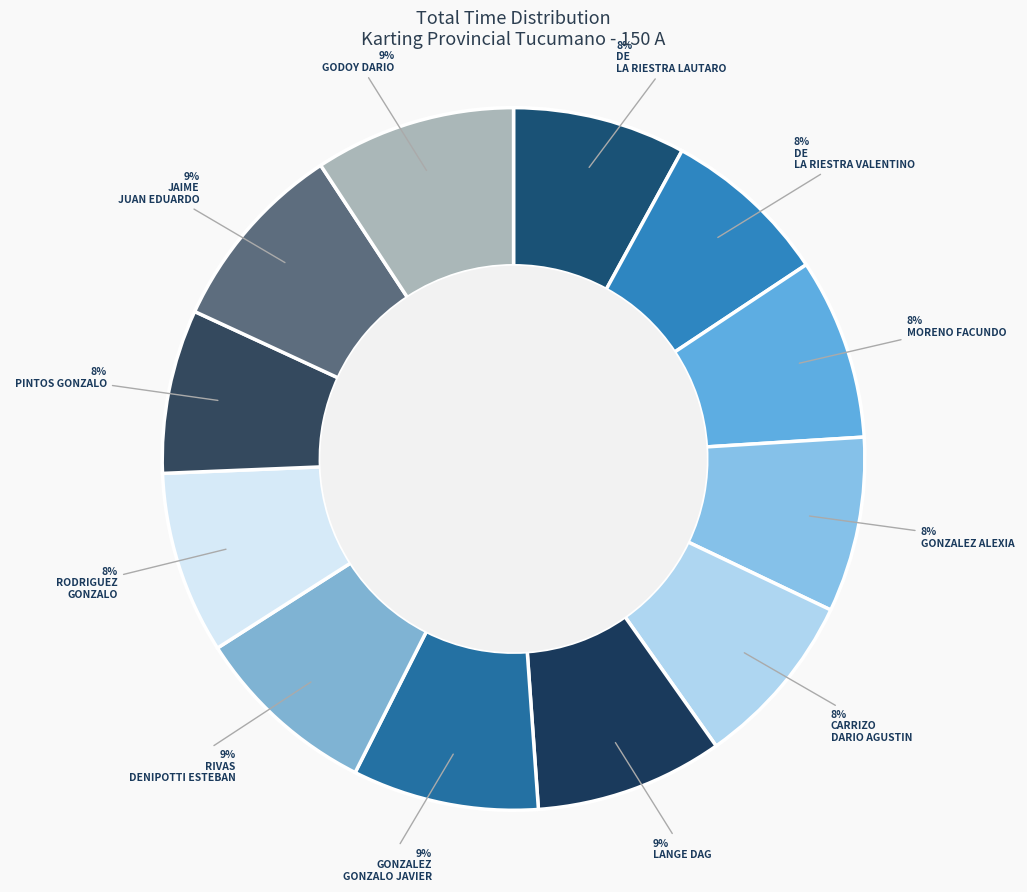

Count the number of slices in the pie.

12